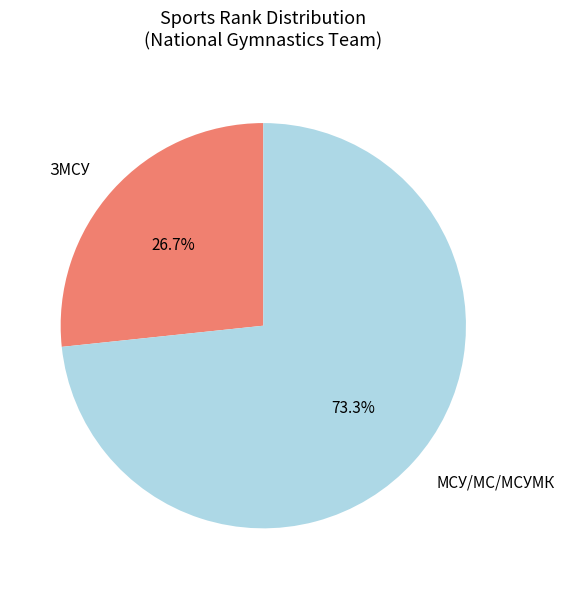

To the nearest percent, what is the difference between the largest and smallest slice percentages?

47%